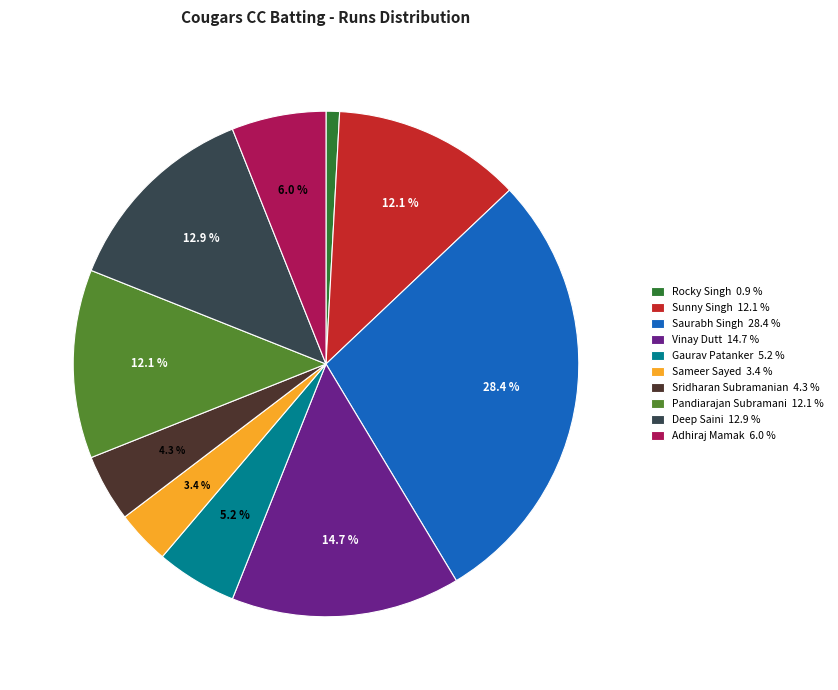

How many segments does this pie chart have?

10